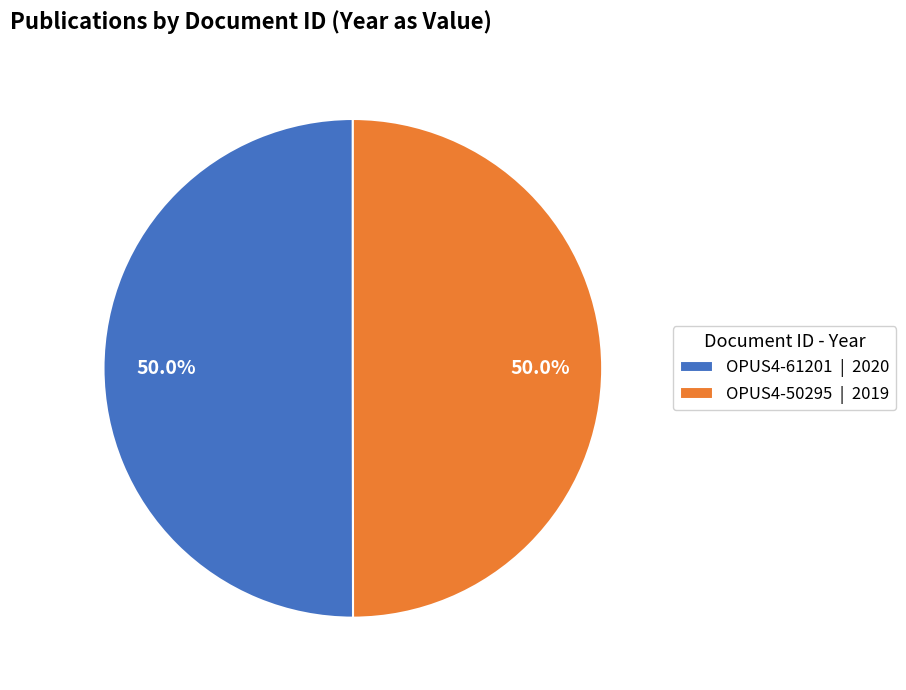

Combined, do OPUS4-50295 | 2019 and OPUS4-61201 | 2020 account for over 50%?

Yes